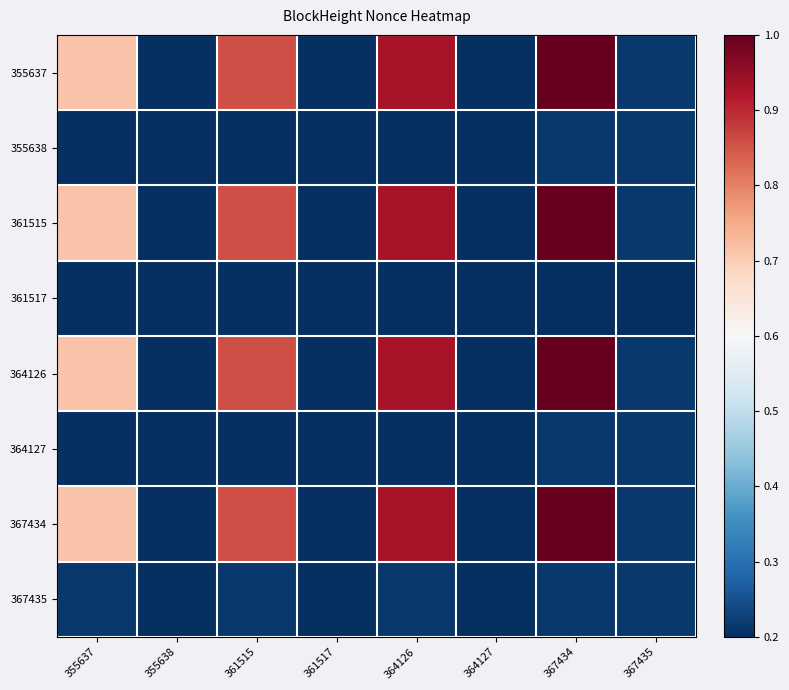

Rank the series at 367434 from lowest to highest value.

361517, 355638, 364127, 367435, 355637, 361515, 364126, 367434